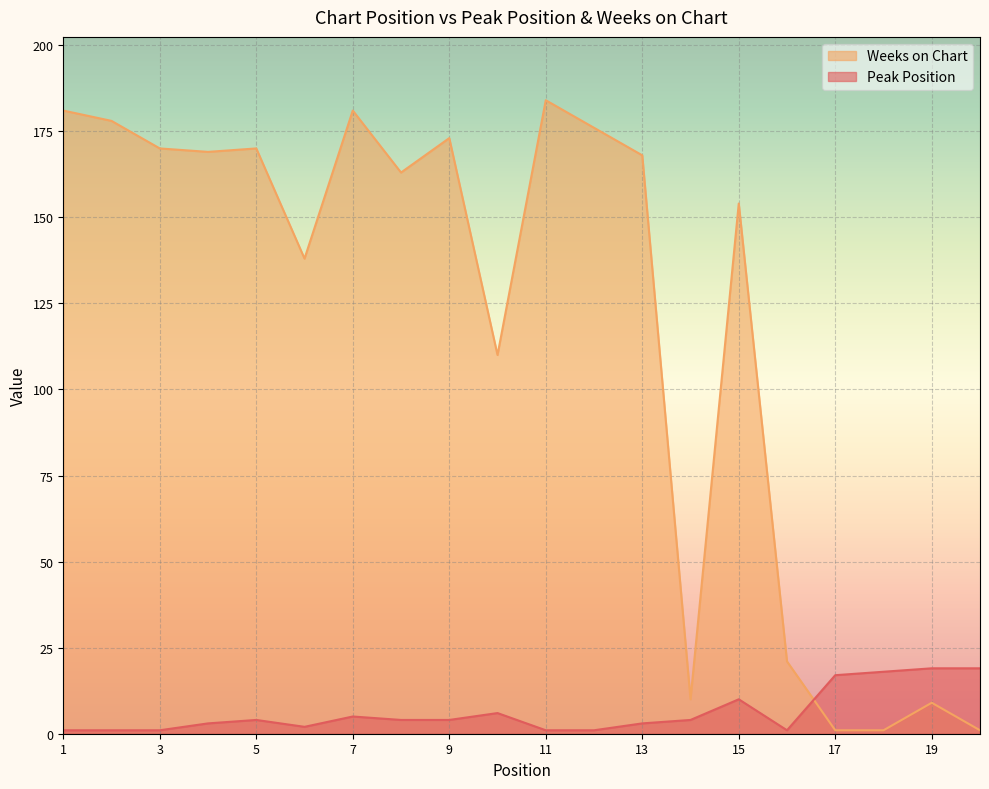

How many data points in Peak Position are less than 4?

9